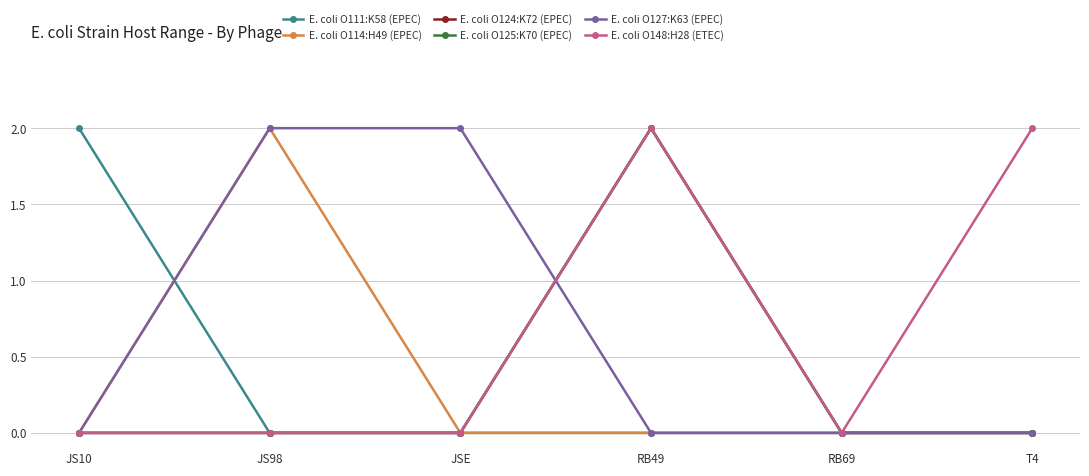

The E. coli O111:K58 (EPEC) series shows 1 at RB49. True or false?

False